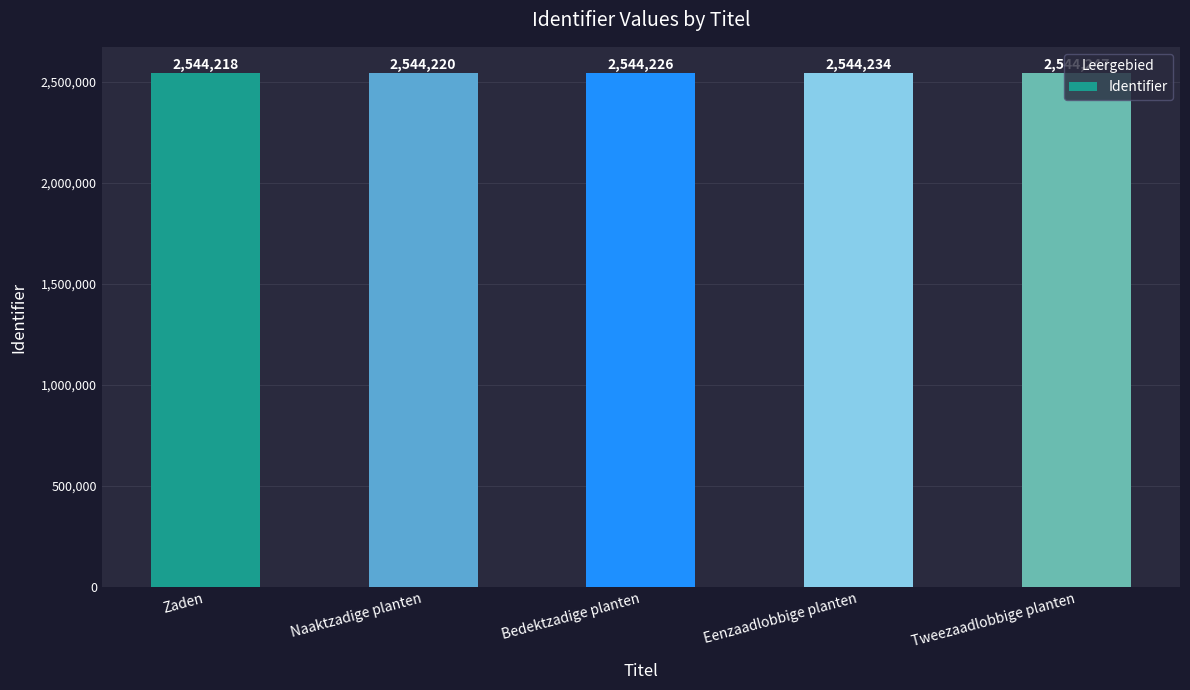

What is the value of the 5th bar from the left?

2544247